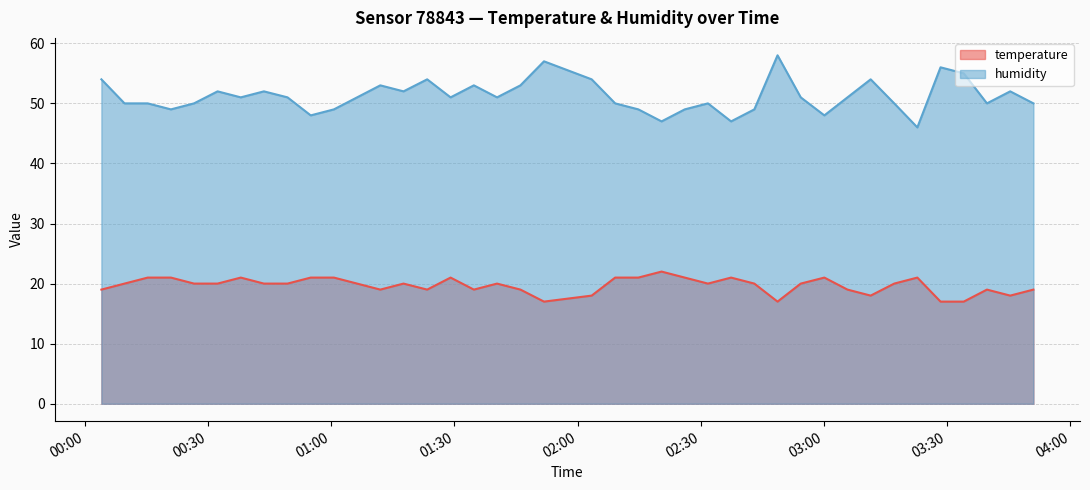

What is the highest value of the temperature series?

22